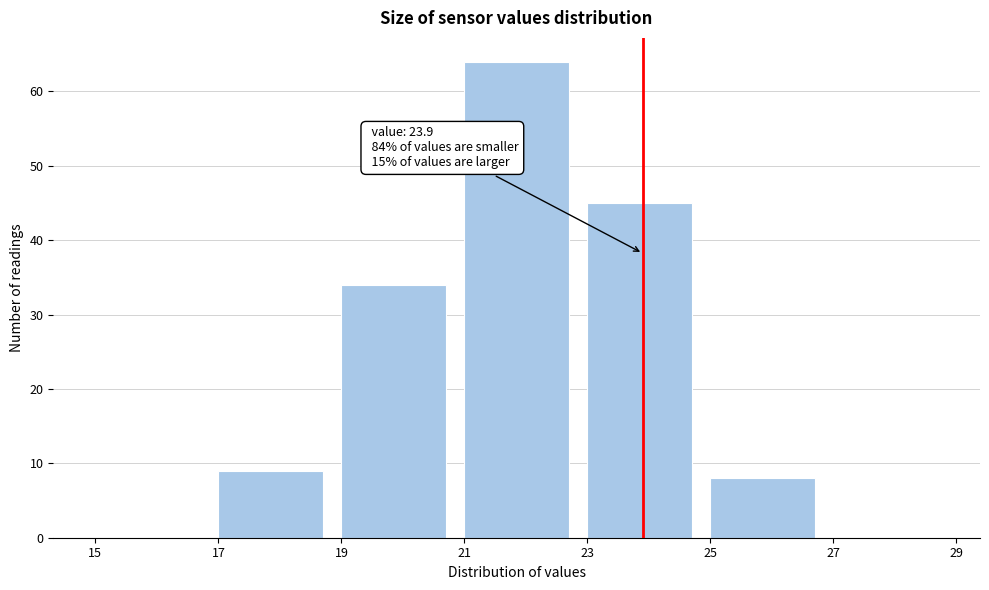

Over which range of the x-axis is the bar tallest?

21 to 23